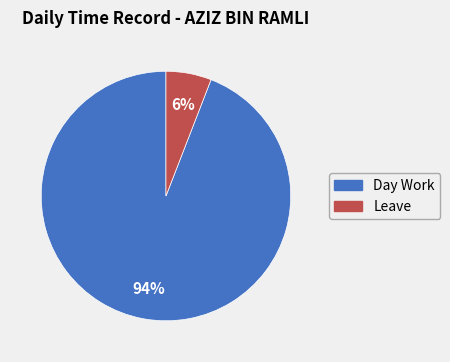

How many slices are in this pie chart?

2